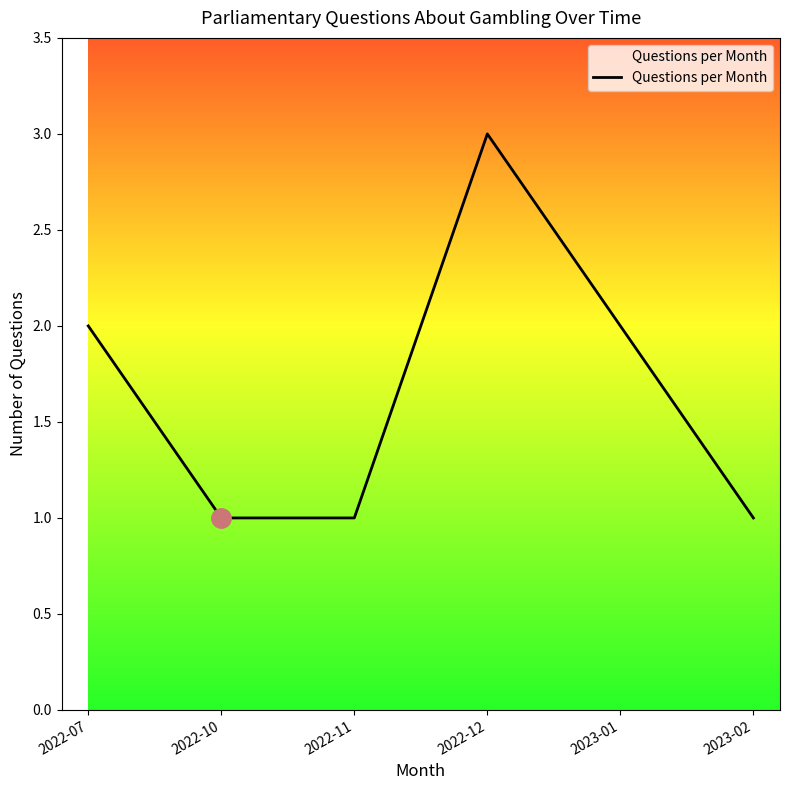

What is the difference between the second highest and second lowest values?

1